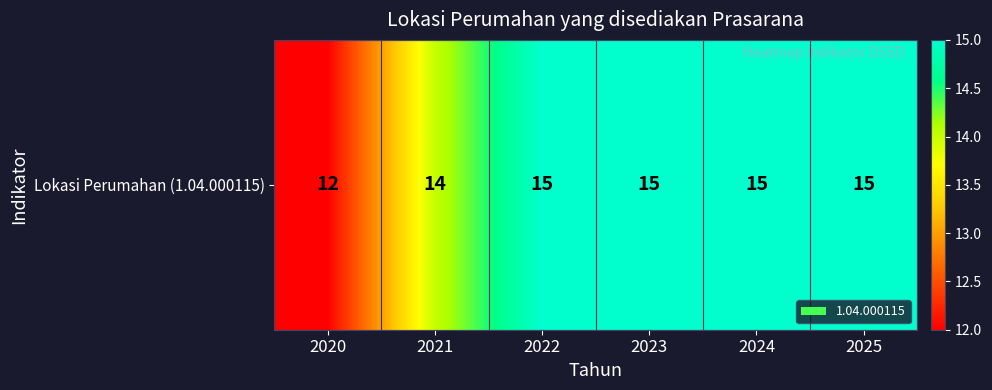

List the labels in order of value, smallest first.

2020, 2021, 2022, 2023, 2024, 2025